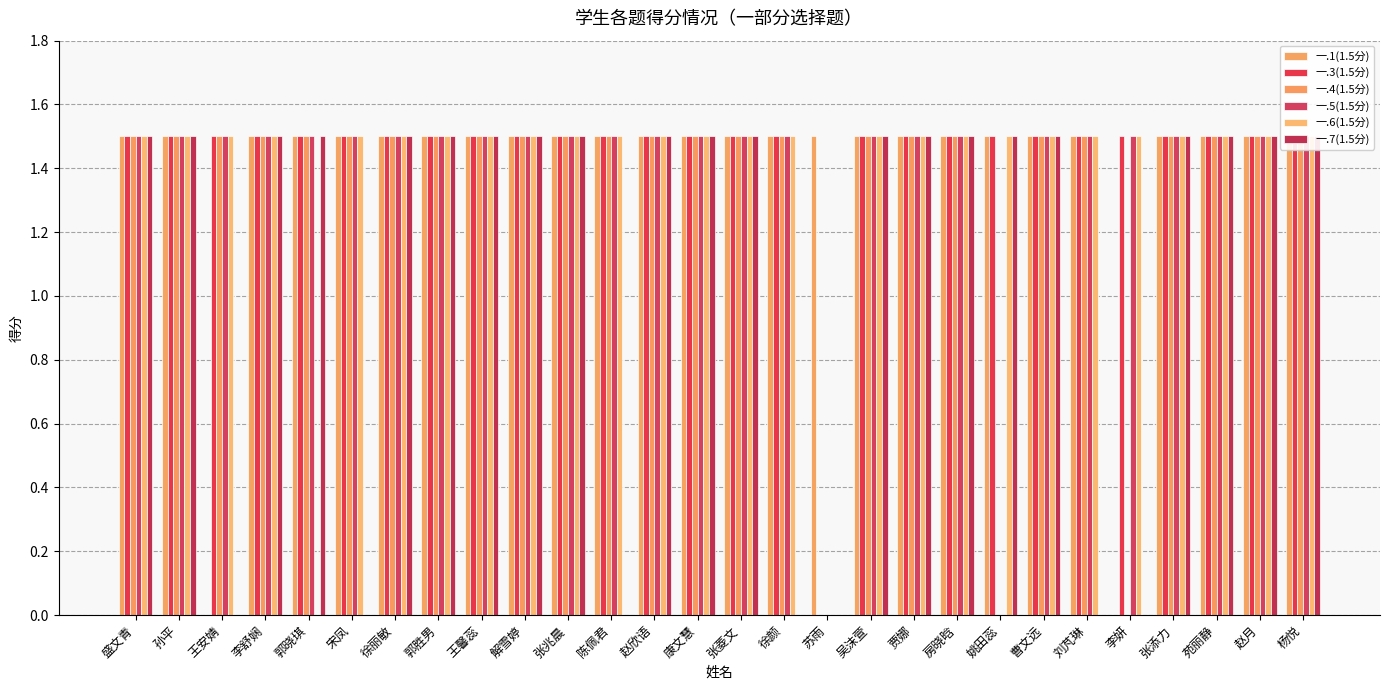

The value of 一.6(1.5分) at 贾娜 is 1.5. True or false?

True